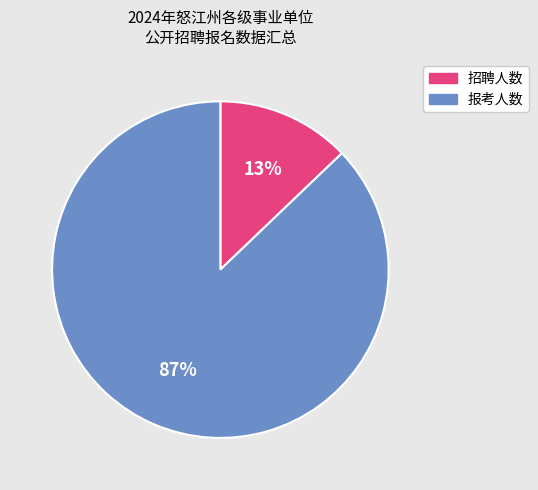

To the nearest percent, what is the difference between the largest and smallest slice percentages?

74%